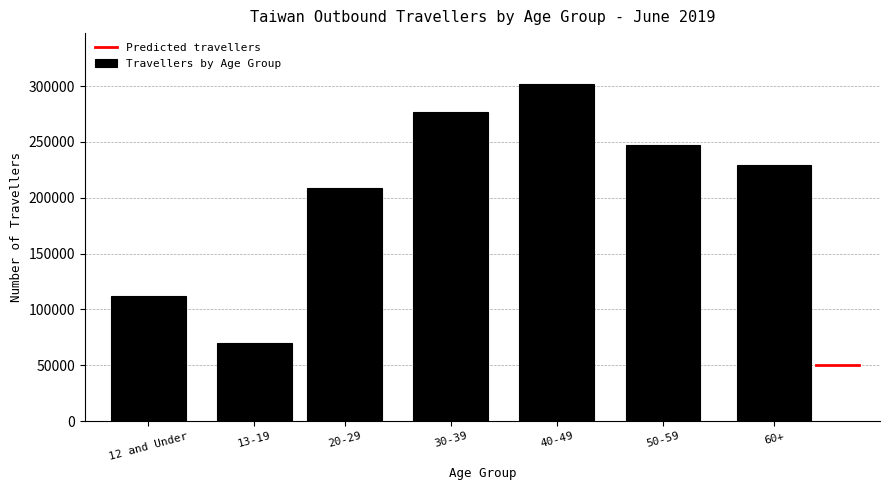

Reading right to left, list all the values displayed in this chart.

60+=228986	50-59=247513	40-49=302103	30-39=276907	20-29=208611	13-19=69635	12 and Under=112325